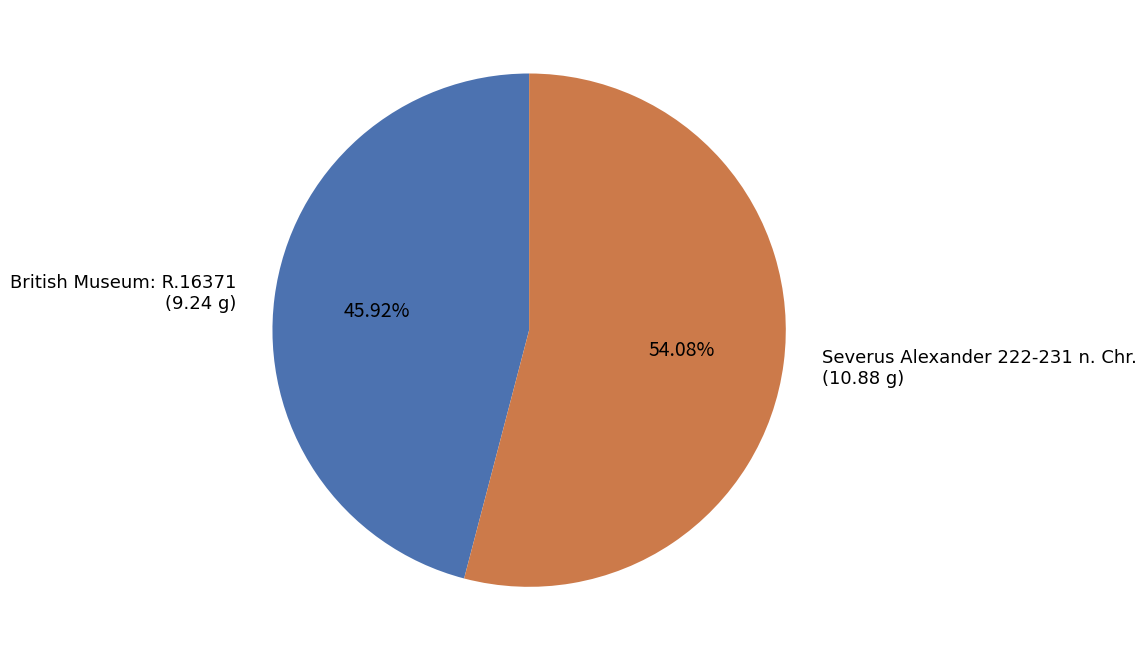

Which has a higher value, British Museum: R.16371 (9.24 g) or Severus Alexander 222-231 n. Chr. (10.88 g)?

Severus Alexander 222-231 n. Chr. (10.88 g)